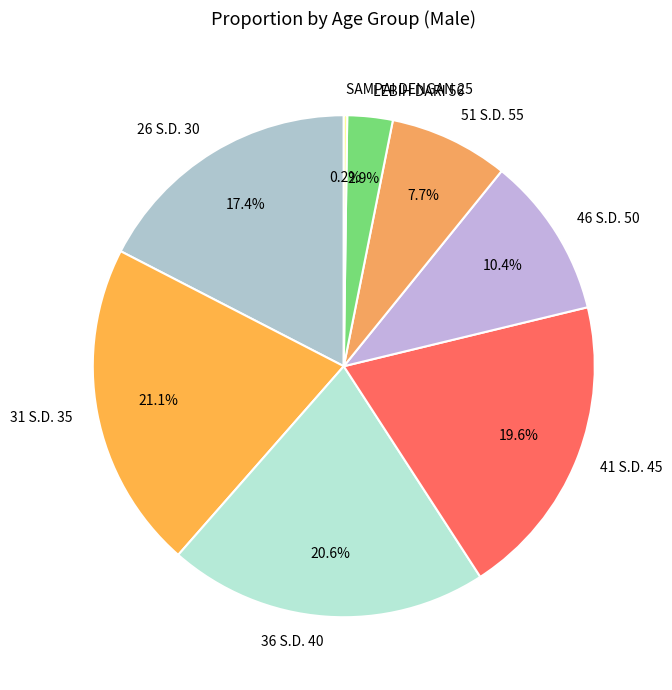

Does any single category account for the majority?

No